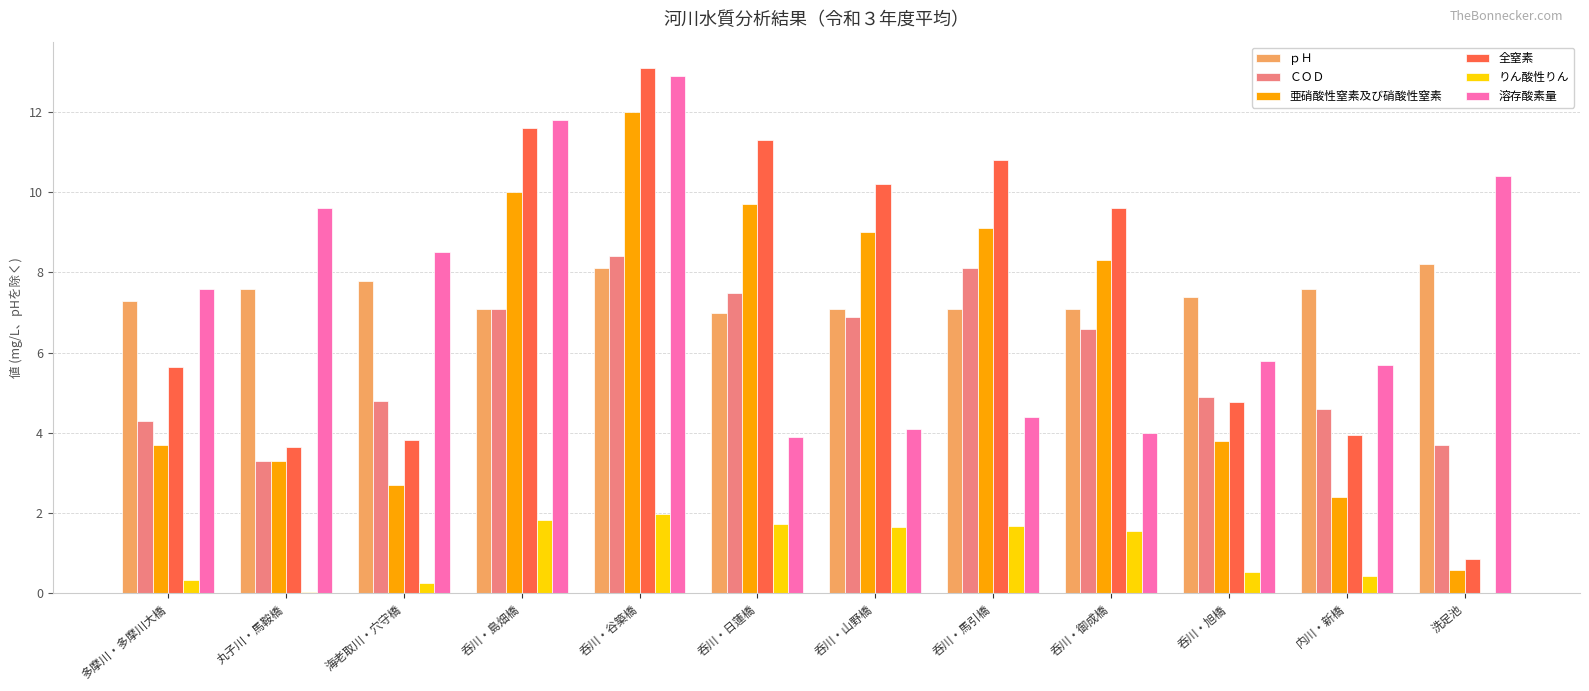

Which series changed the most between 多摩川・多摩川大橋 and 呑川・旭橋?

溶存酸素量